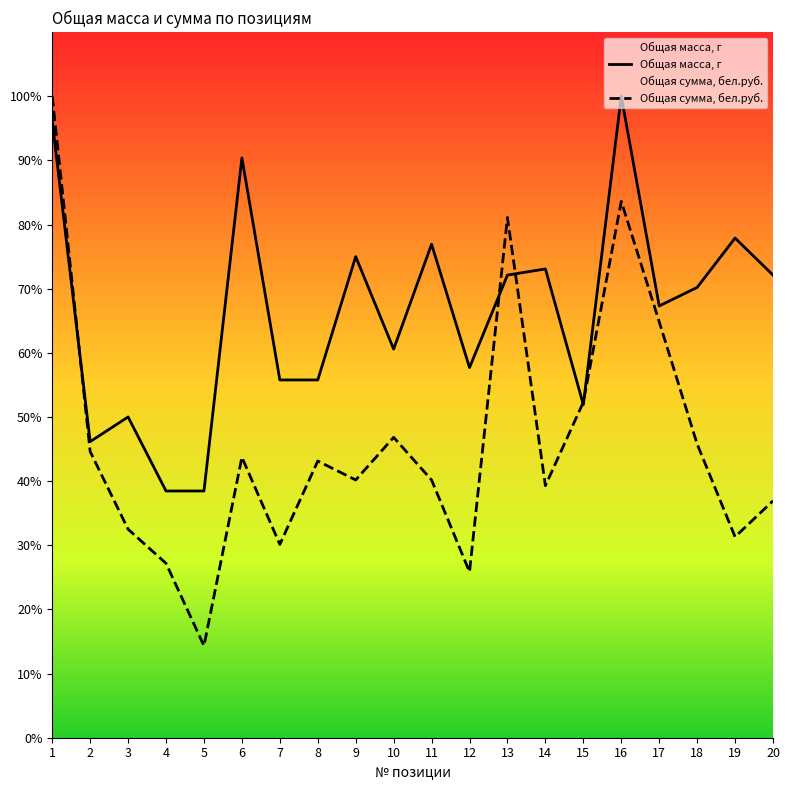

What is the lowest value of the Общая масса, г series?

38.5